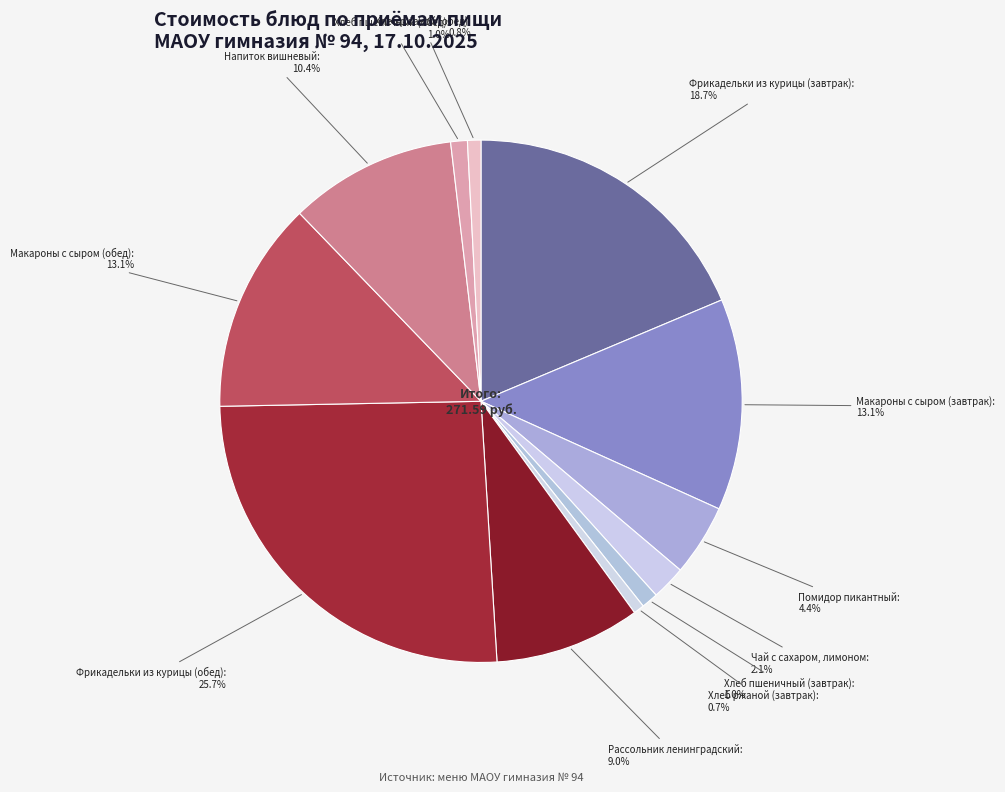

How many slices are in this pie chart?

12